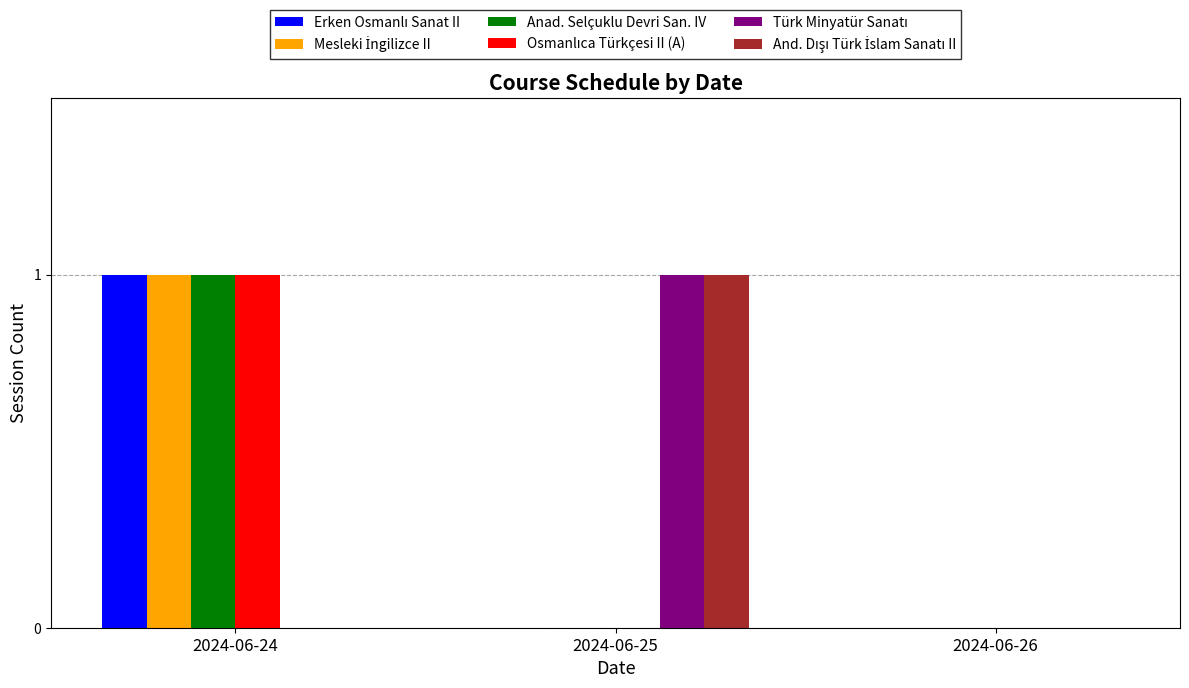

At which category is the sum across all series the highest?

2024-06-24